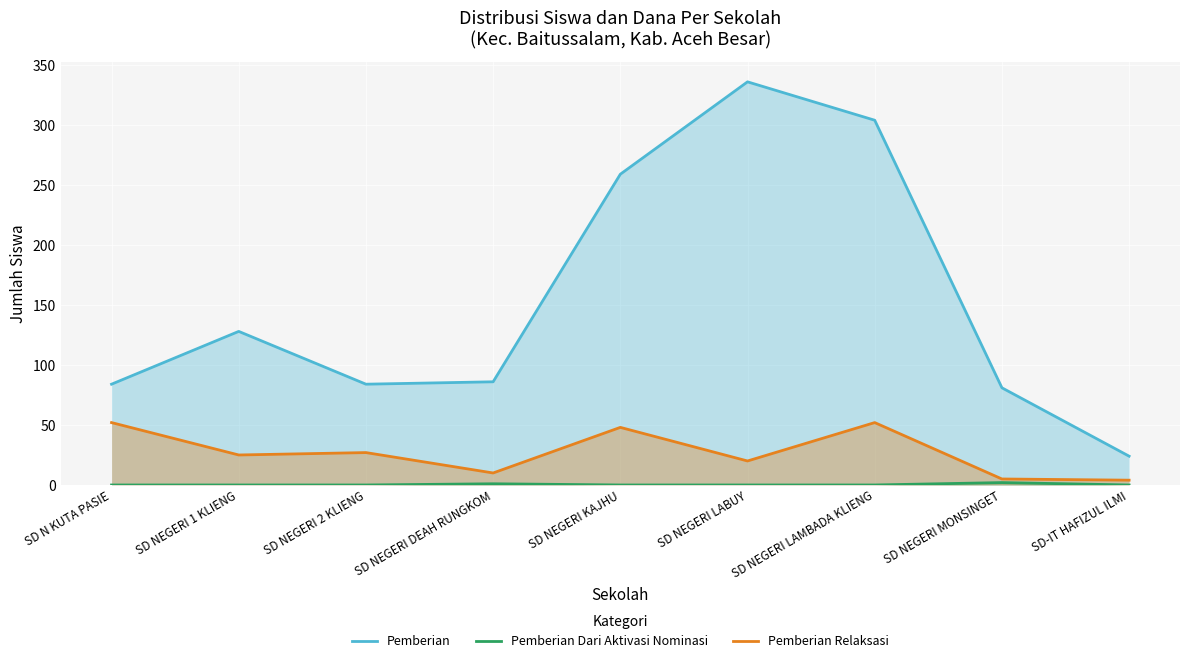

Rank the series at SD NEGERI DEAH RUNGKOM from highest to lowest value.

Pemberian, Pemberian Relaksasi, Pemberian Dari Aktivasi Nominasi